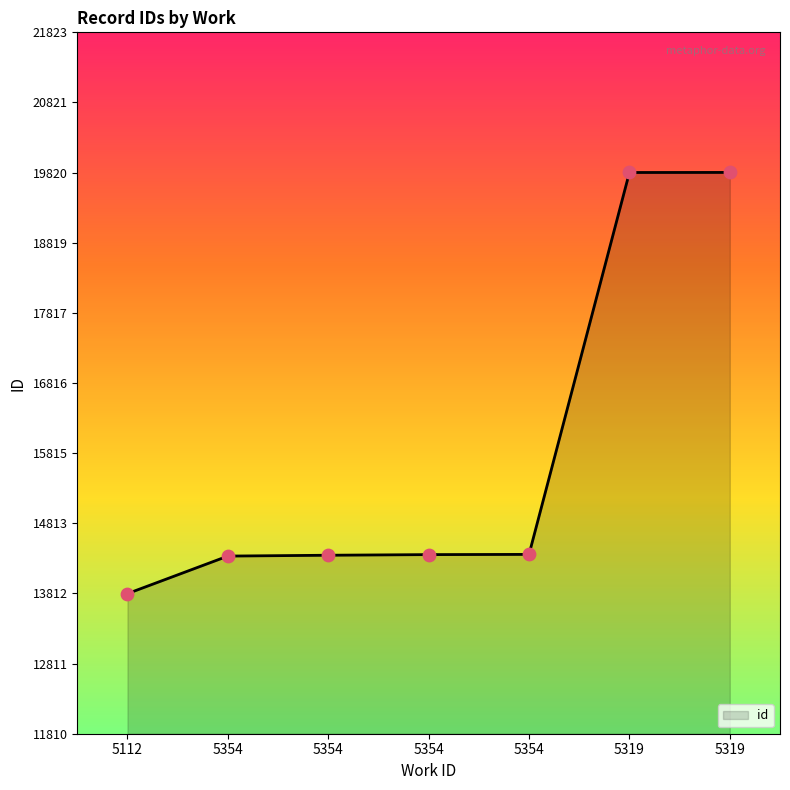

What is the ratio of the value at 5354 to the value at 5319?

0.7